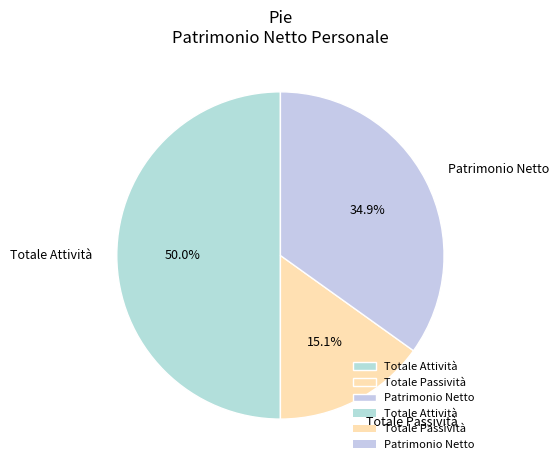

Rank the categories by value from lowest to highest.

Totale Passività, Patrimonio Netto, Totale Attività